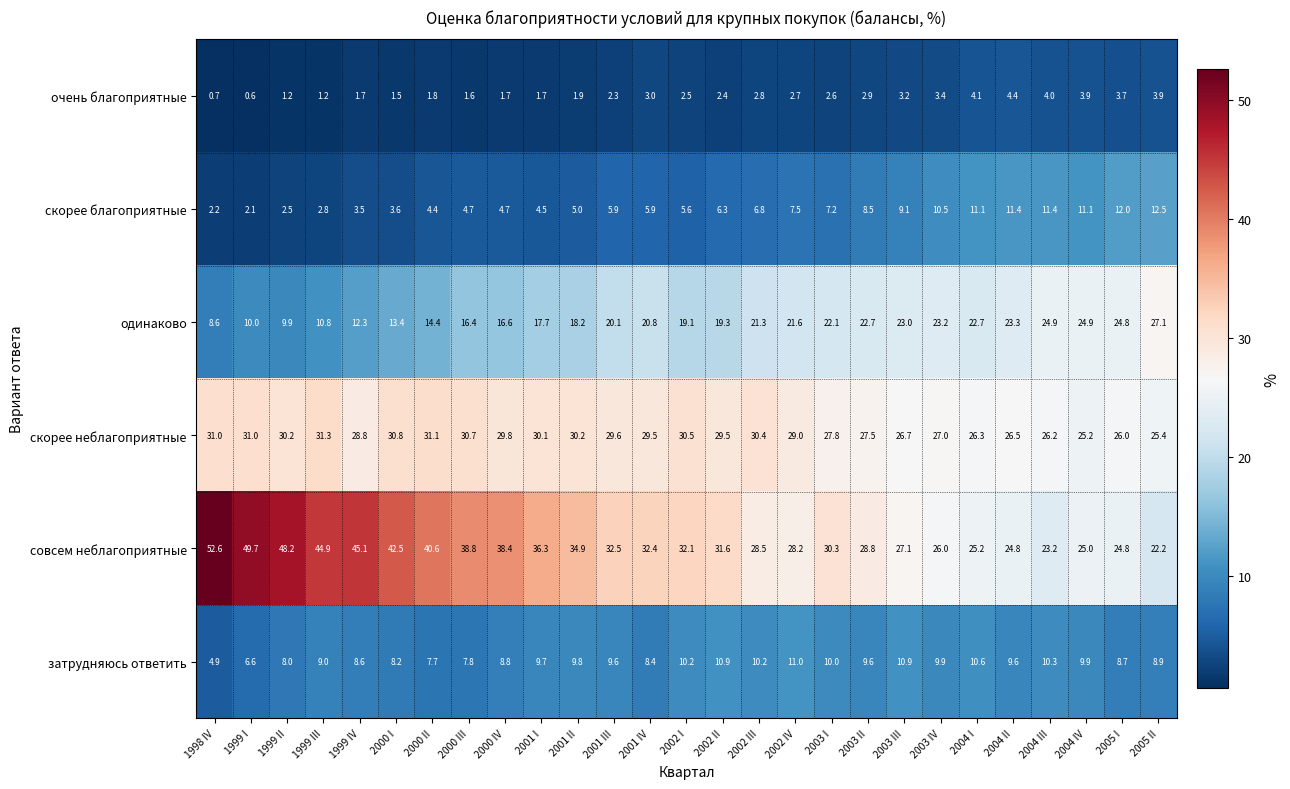

True or false: одинаково has a value of 15.1 at 2004 III.

False